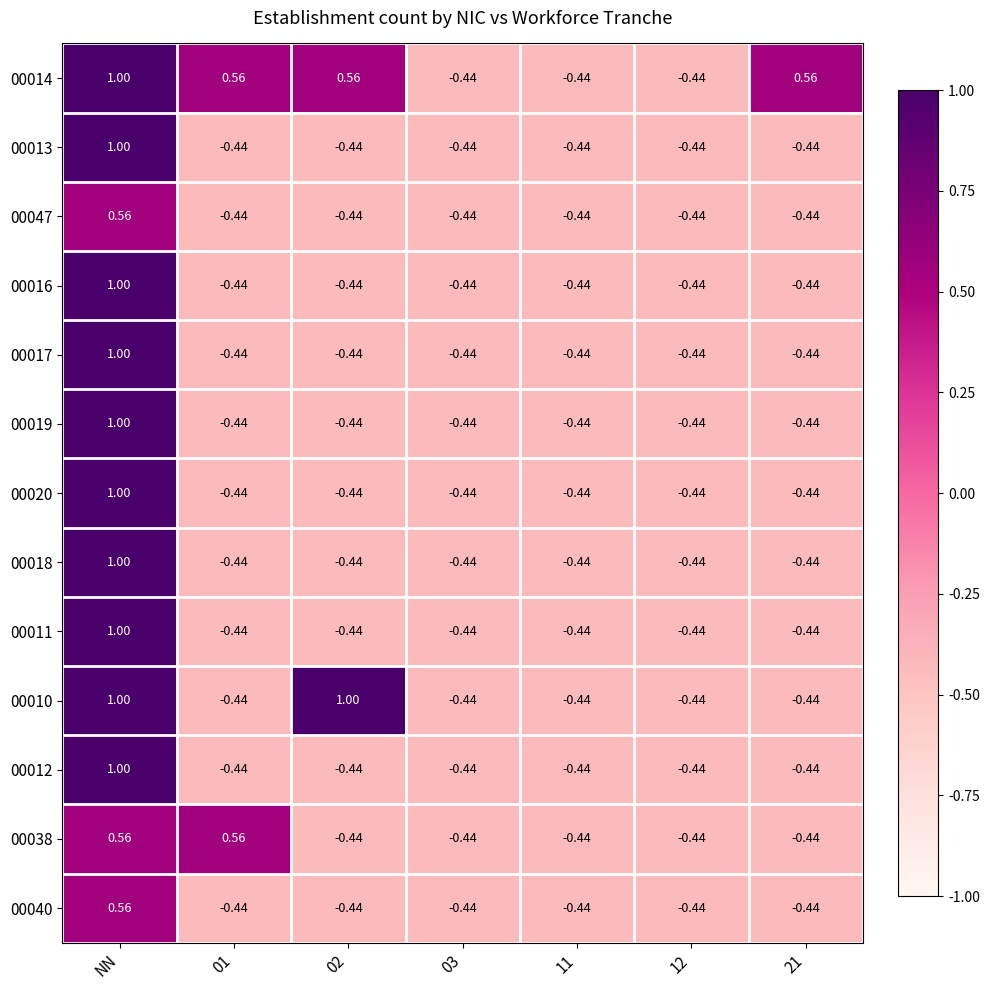

Which category has the highest value in the 00047 series?

NN